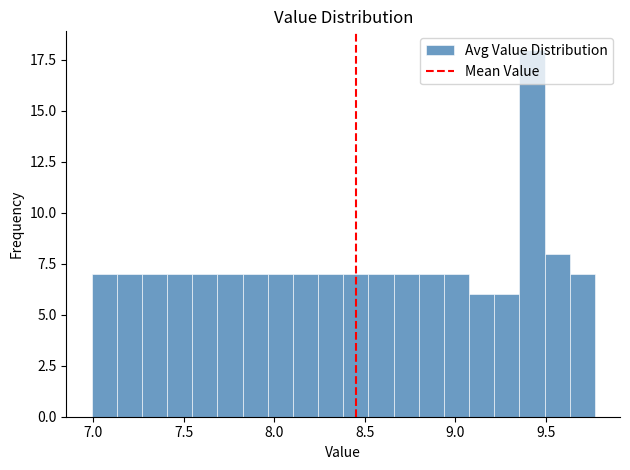

Read against the x-axis, roughly where is the centre of the tallest bar?

9.40